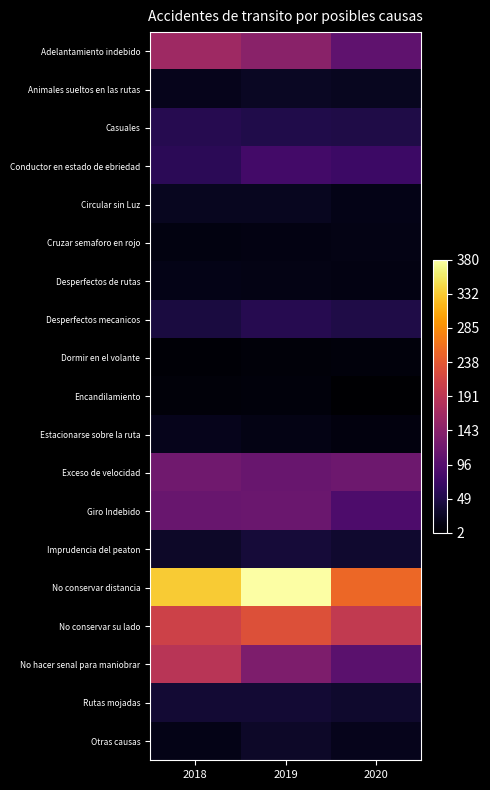

Which has a higher value, 2018 or 2020?

2018